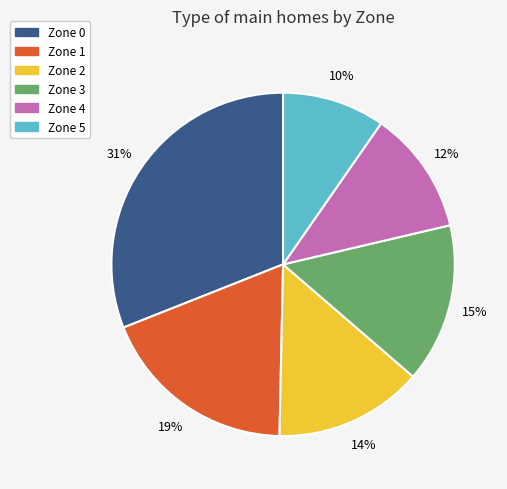

To the nearest percent, what is the combined percentage of Zone 5 and Zone 0?

41%